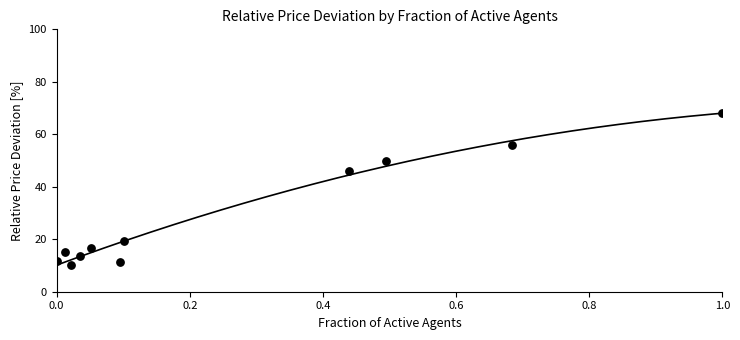

What is the range of Y values (max minus min)?

57.9